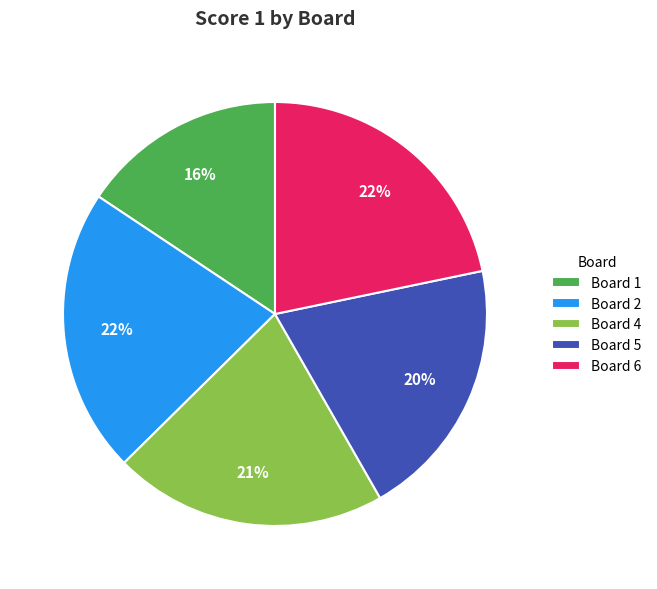

Which has a higher value, Board 4 or Board 2?

Board 2